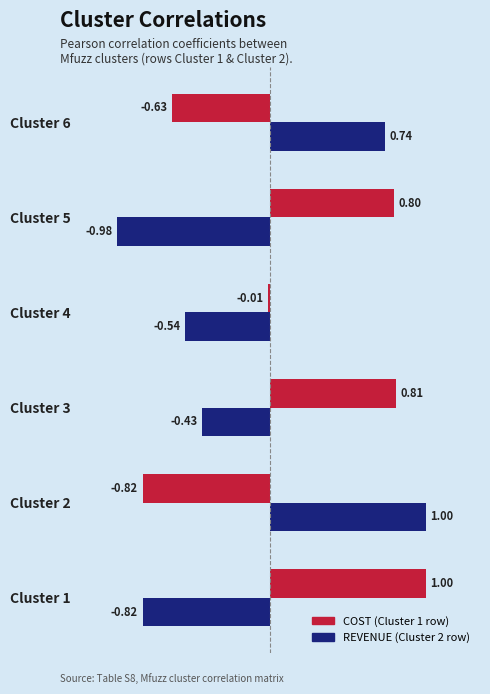

At which category does the chart reach its minimum across all series?

Cluster 5